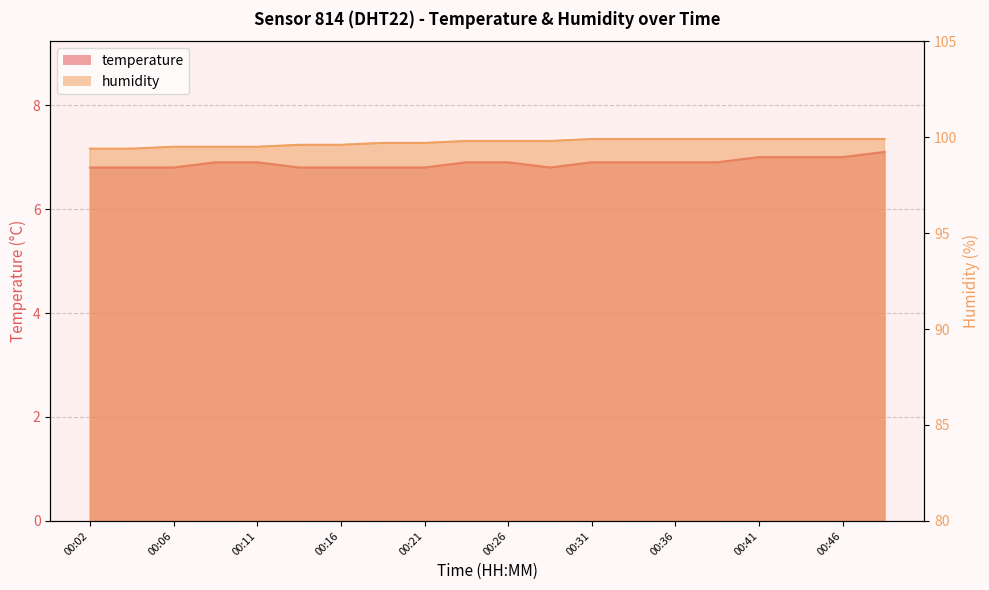

Which has a higher value, 00:21 or 00:16?

00:21